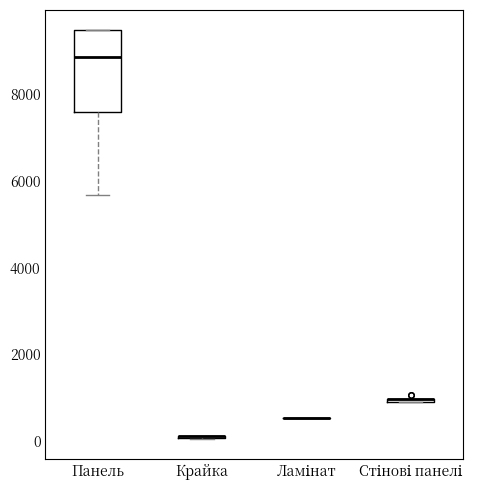

Which box is the tallest, from its lower edge to its upper edge?

Панель